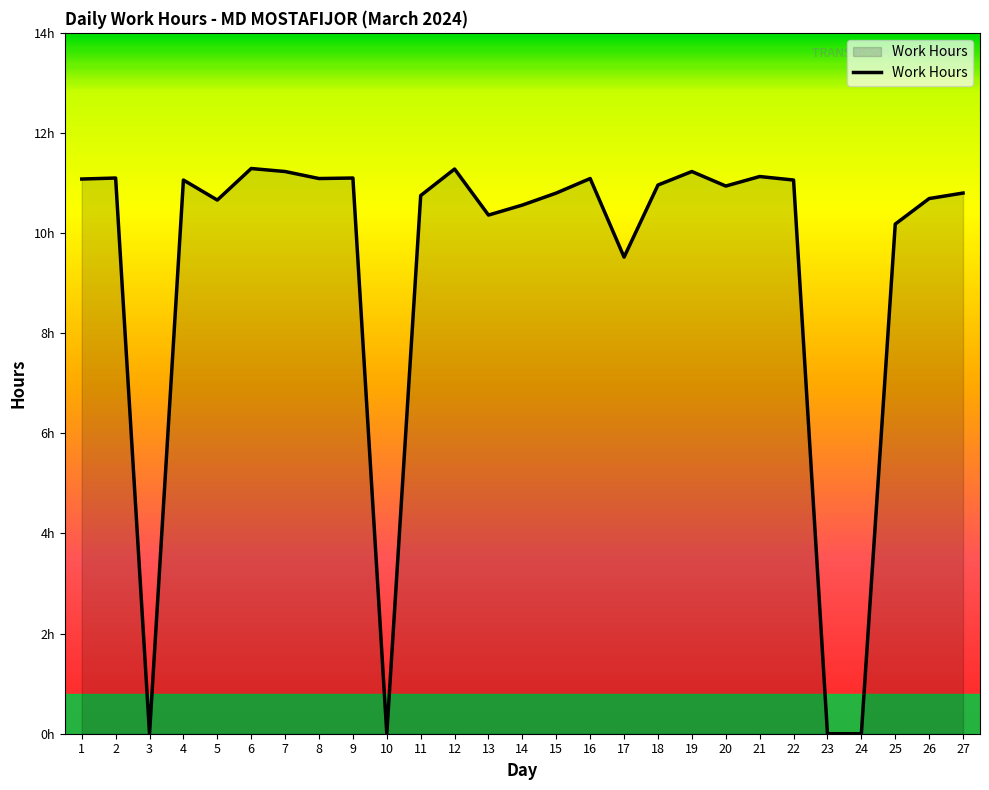

True or false: the data shows 15.0 at 22.

False